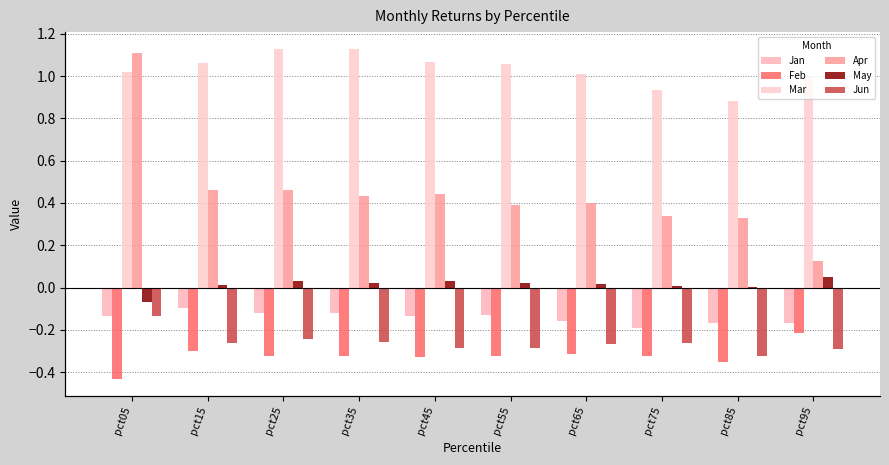

At how many categories does at least one series exceed 0?

10